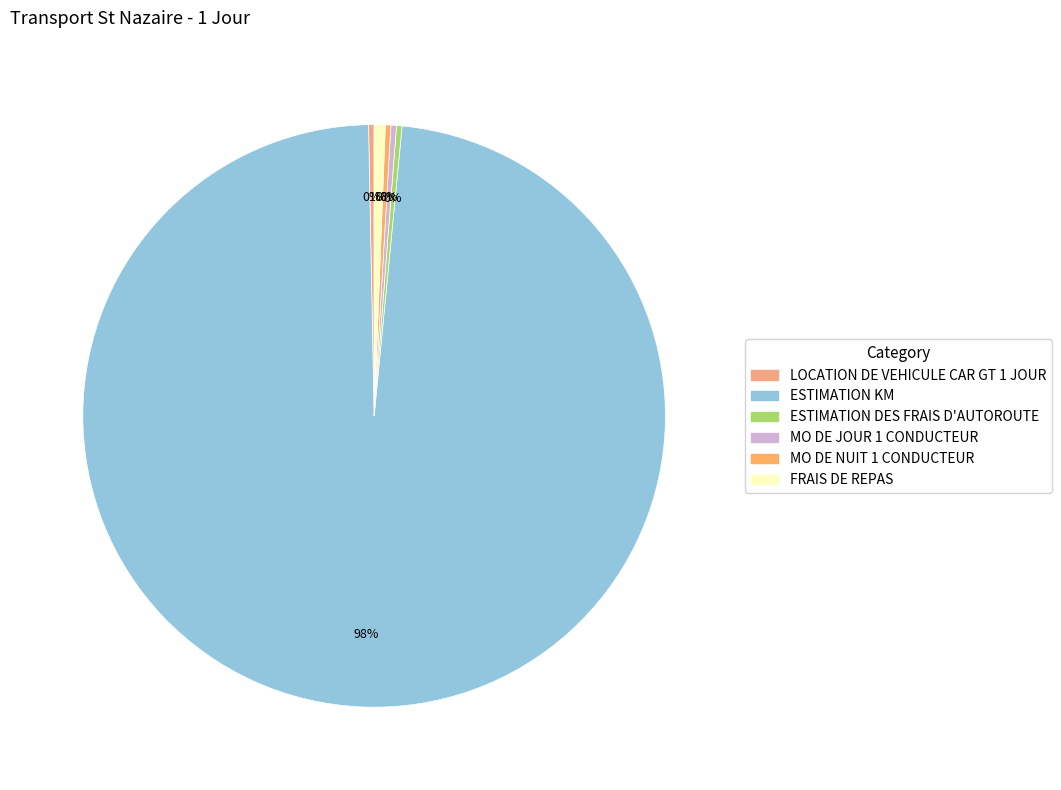

Which category has the biggest portion of the pie?

ESTIMATION KM